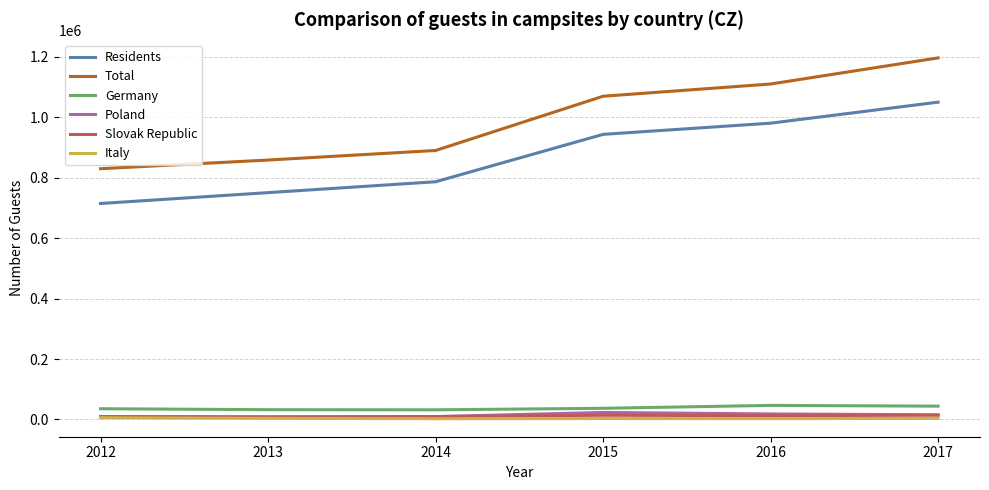

What is the difference between the Germany values at 2013 and 2017?

11723